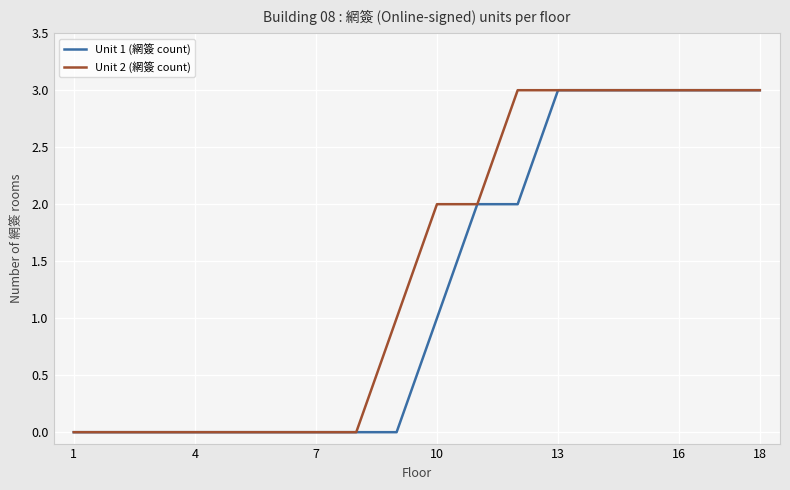

Reading right to left, transcribe all the data shown in this chart.

Unit 1 (網簽 count): 3	3	3	3	3	3	2	2	1	0	0	0	0	0	0	0	0	0
Unit 2 (網簽 count): 3	3	3	3	3	3	3	2	2	1	0	0	0	0	0	0	0	0